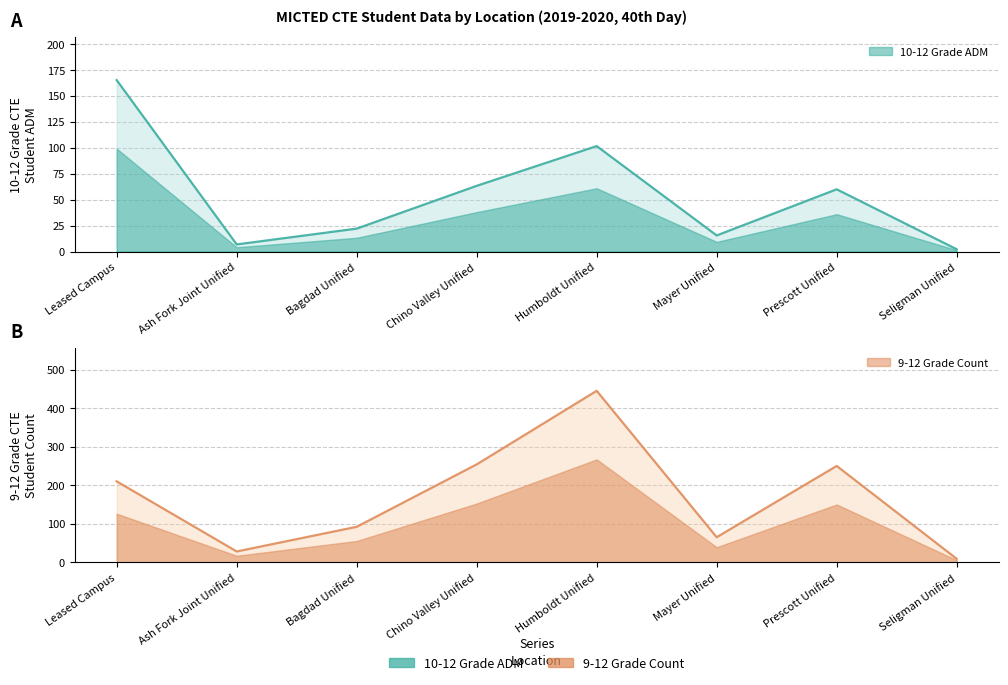

Which category has the lowest value in the 2019-2020 40th Day 9-12 Grade CTE Student Count series?

Seligman Unified